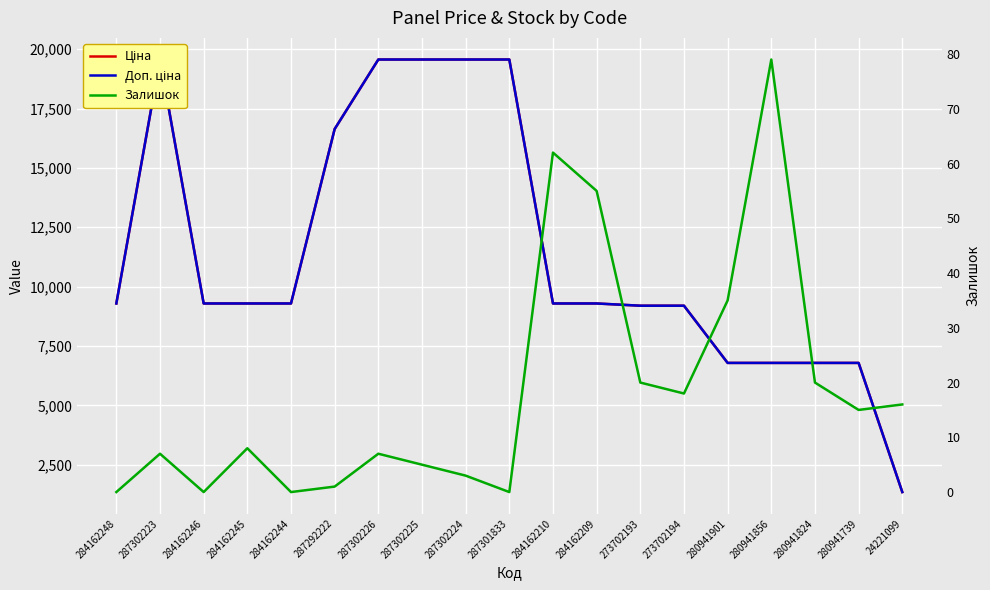

How many values in the Ціна series are below 9290?

7